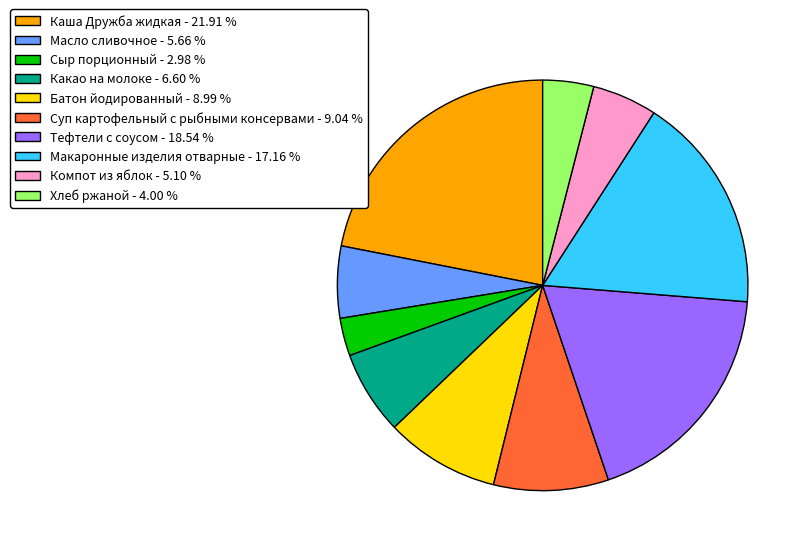

Approximately how many times larger is the value at Компот из яблок - 5.10 % compared to Какао на молоке - 6.60 %?

0.8